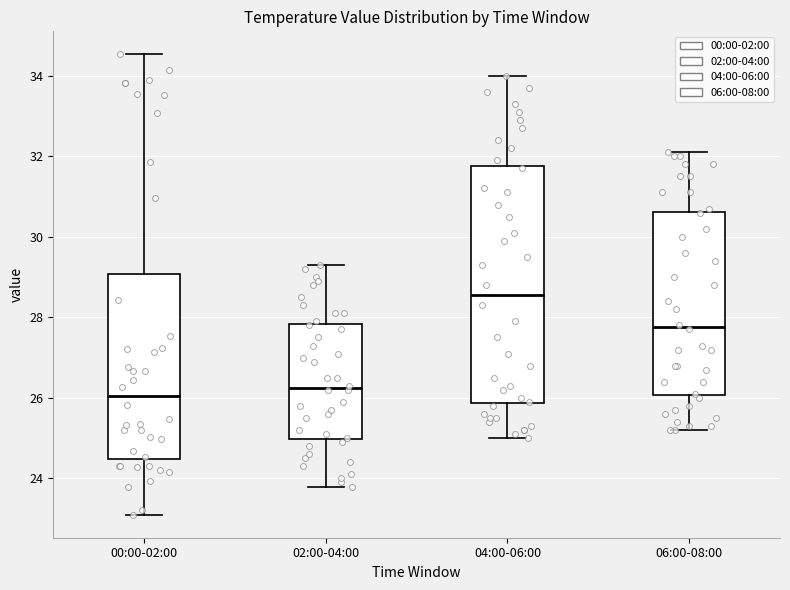

Where is the lower edge of the box for 04:00-06:00 on the y-axis? The values are not printed on the chart, so give them approximately, as read against the axis.

25.8